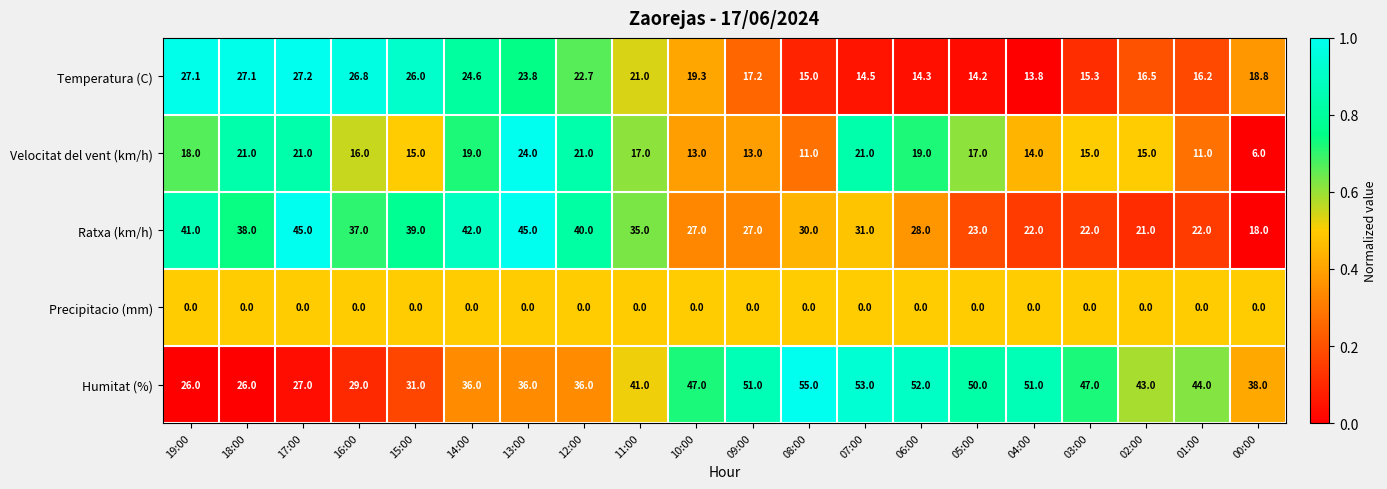

At which label is Humitat (%) closest to 40?

11:00